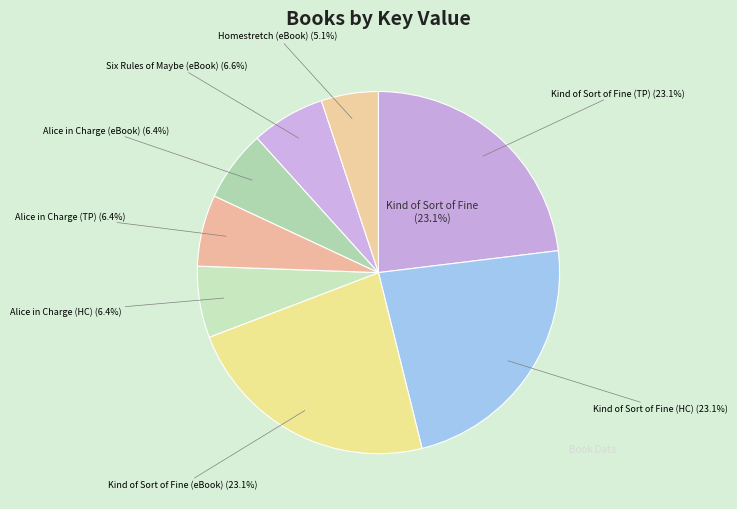

To the nearest percent, what portion does Alice in Charge (9781416975526) represent?

6%